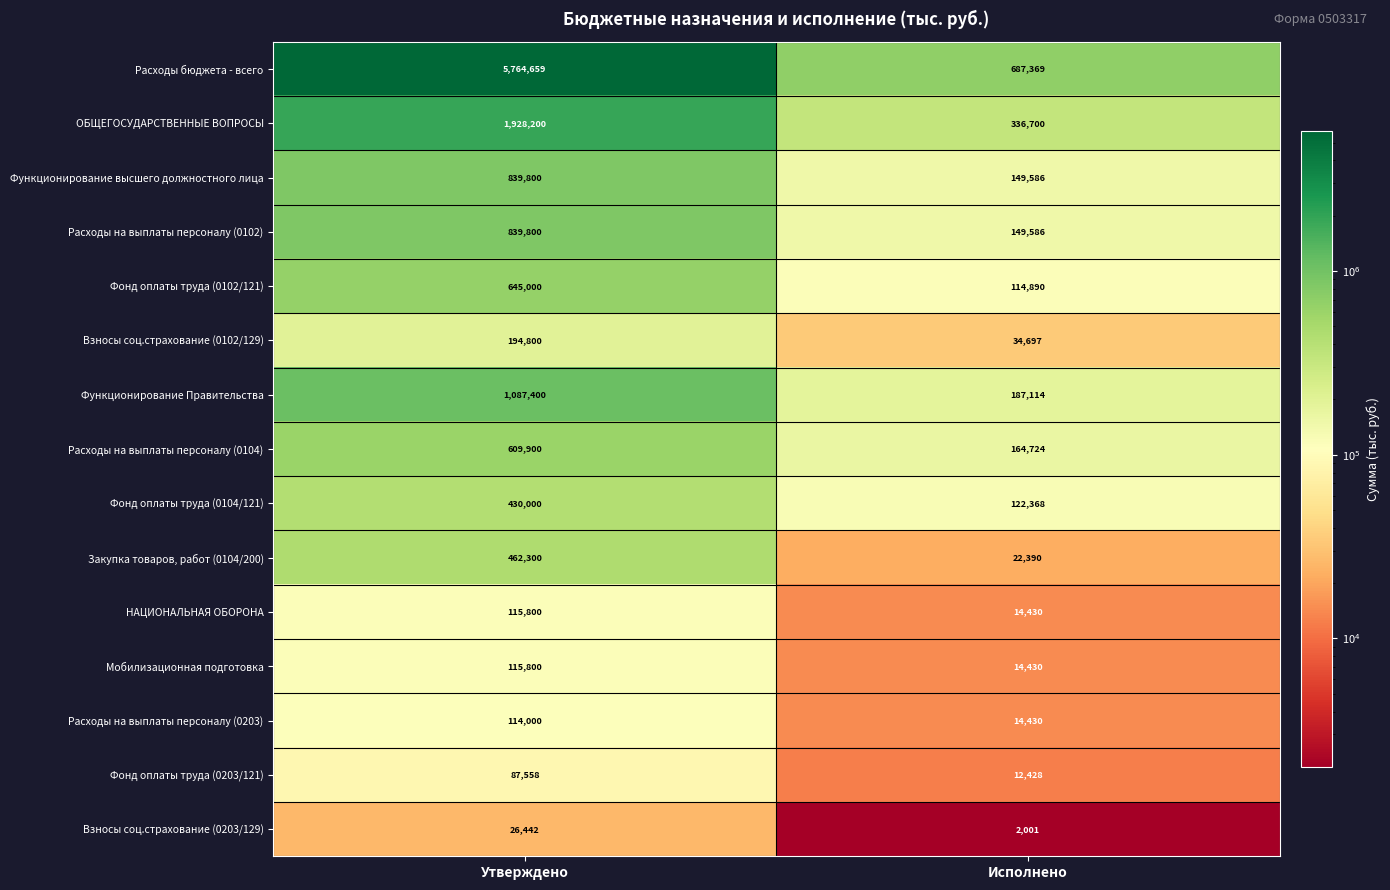

What is the difference between the maximum and minimum values in the ОБЩЕГОСУДАРСТВЕННЫЕ ВОПРОСЫ series?

1591500